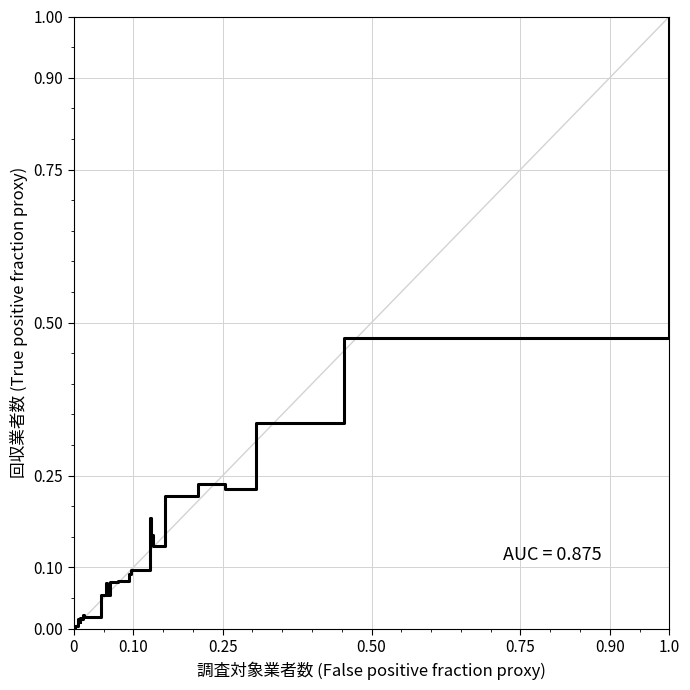

What is the sum of all values?

4.6